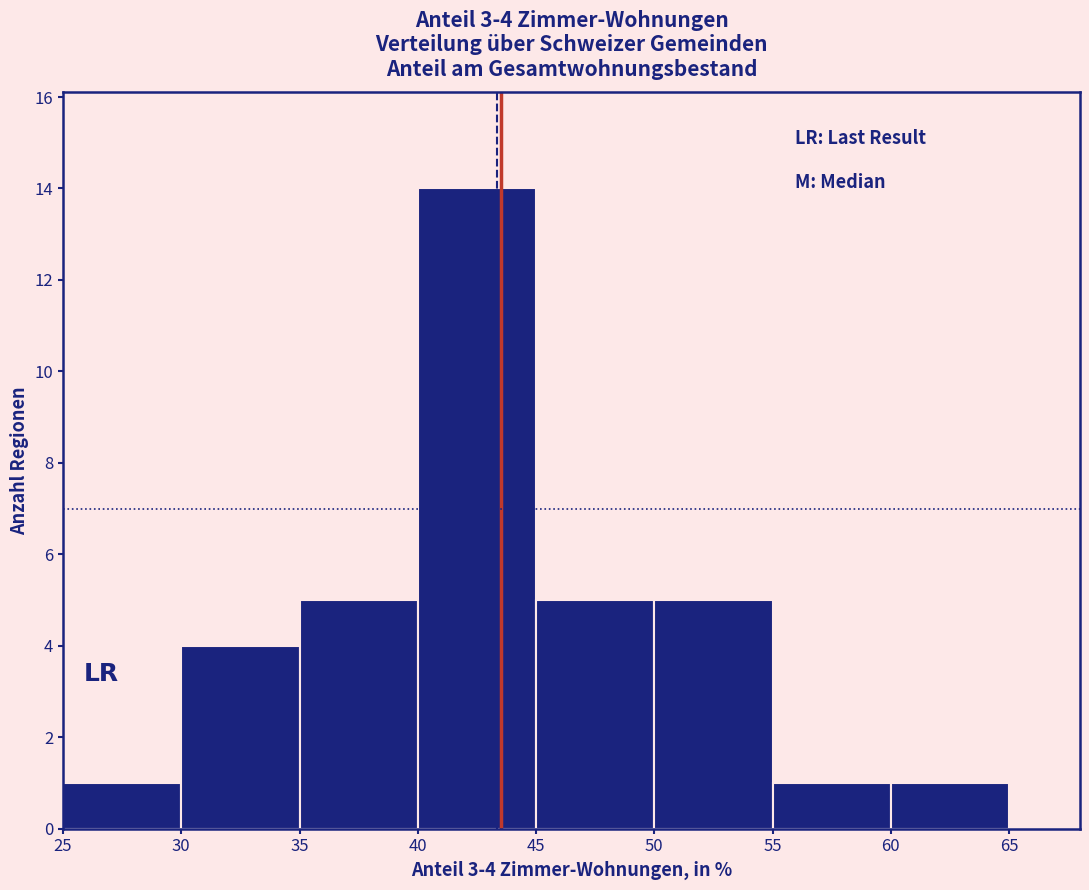

Which range on the x-axis has the tallest bar?

40 to 45